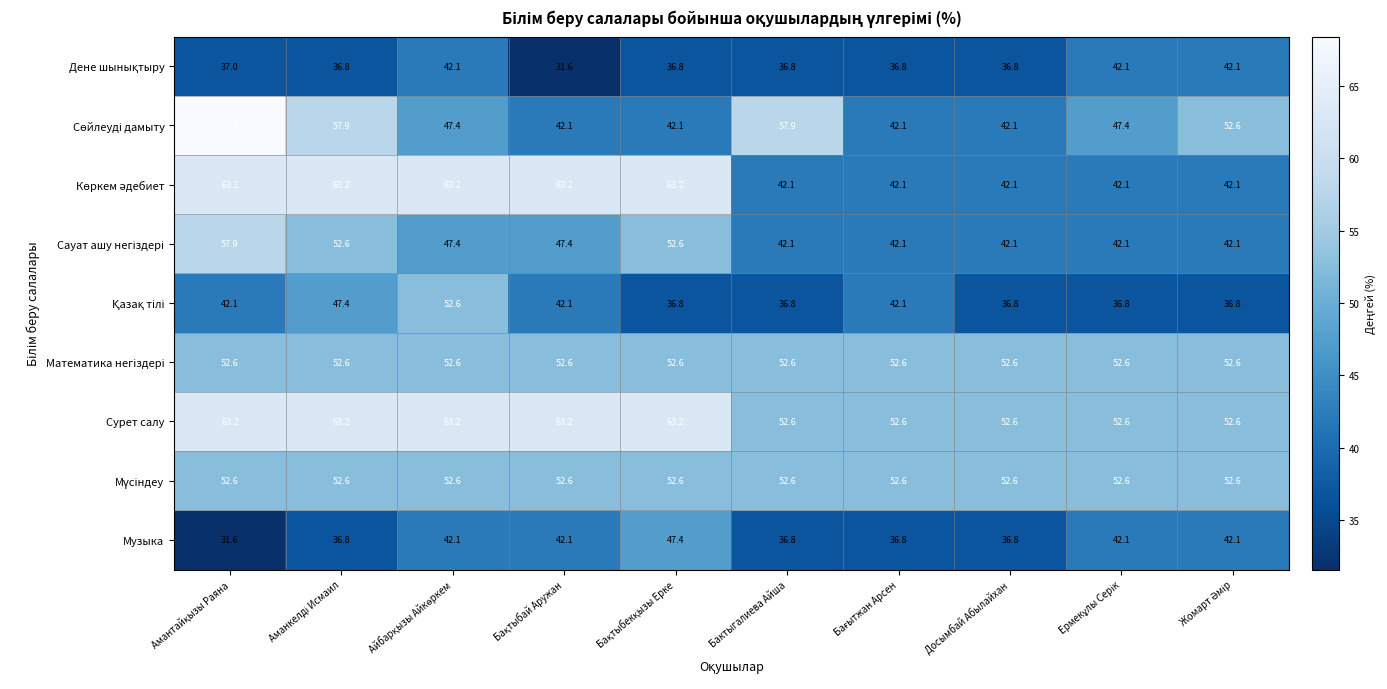

Which series has the largest total across all categories?

Сурет салу